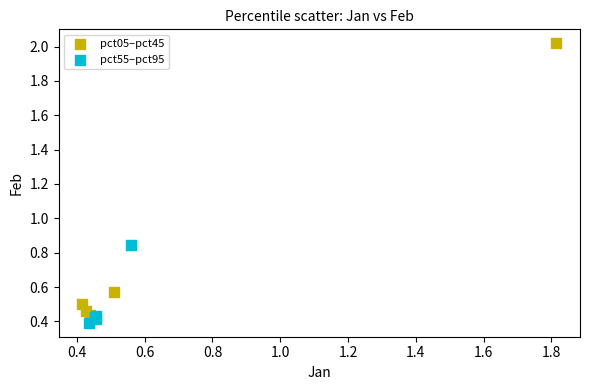

Which series reaches the maximum Y coordinate?

pct05–pct45